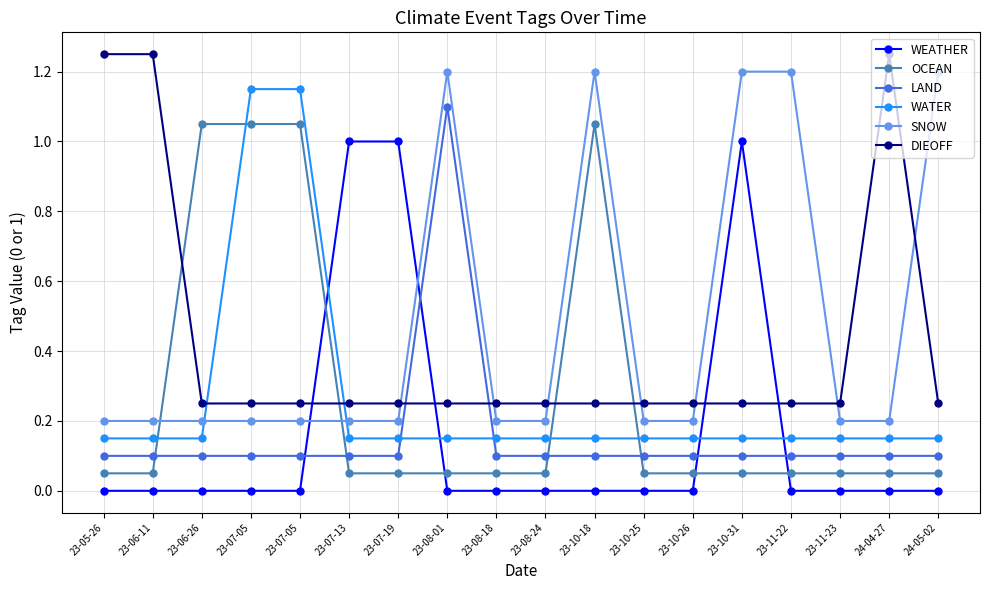

Between 23-08-01 and 23-10-18, which is larger?

23-08-01